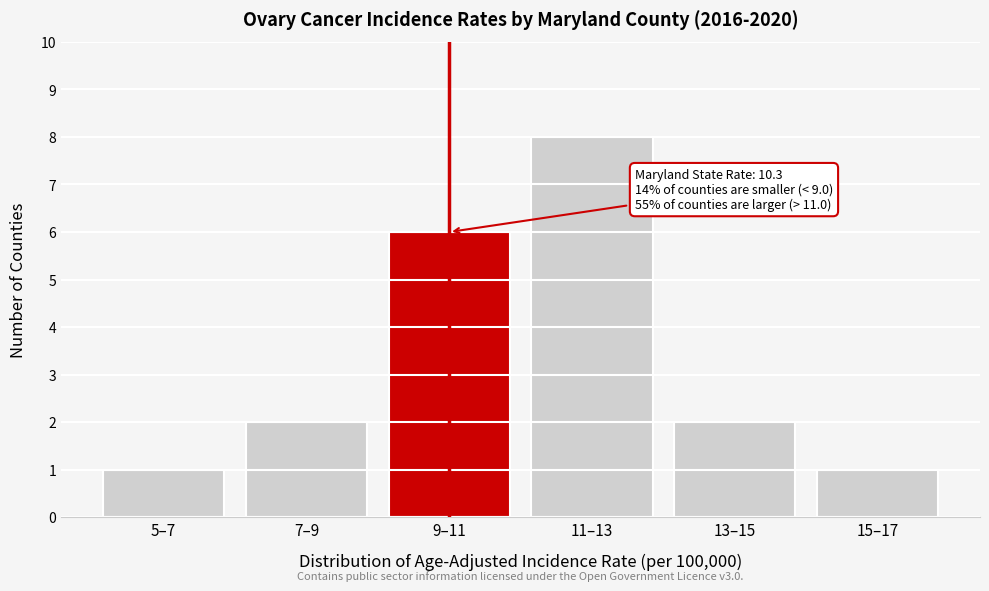

Reading left to right, what are all the values shown in this chart?

1	2	6	8	2	1